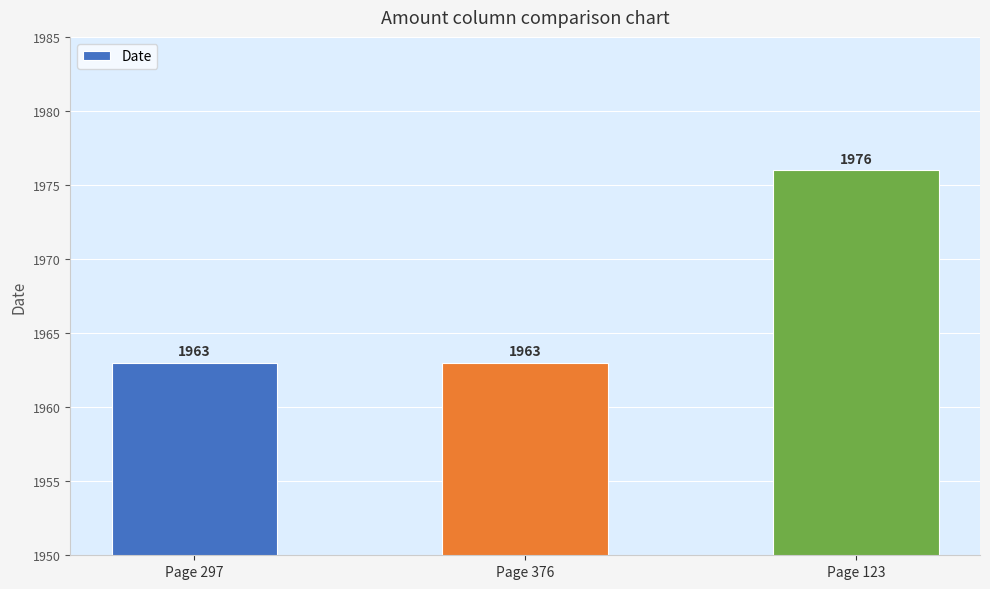

What is the greatest value displayed?

1976